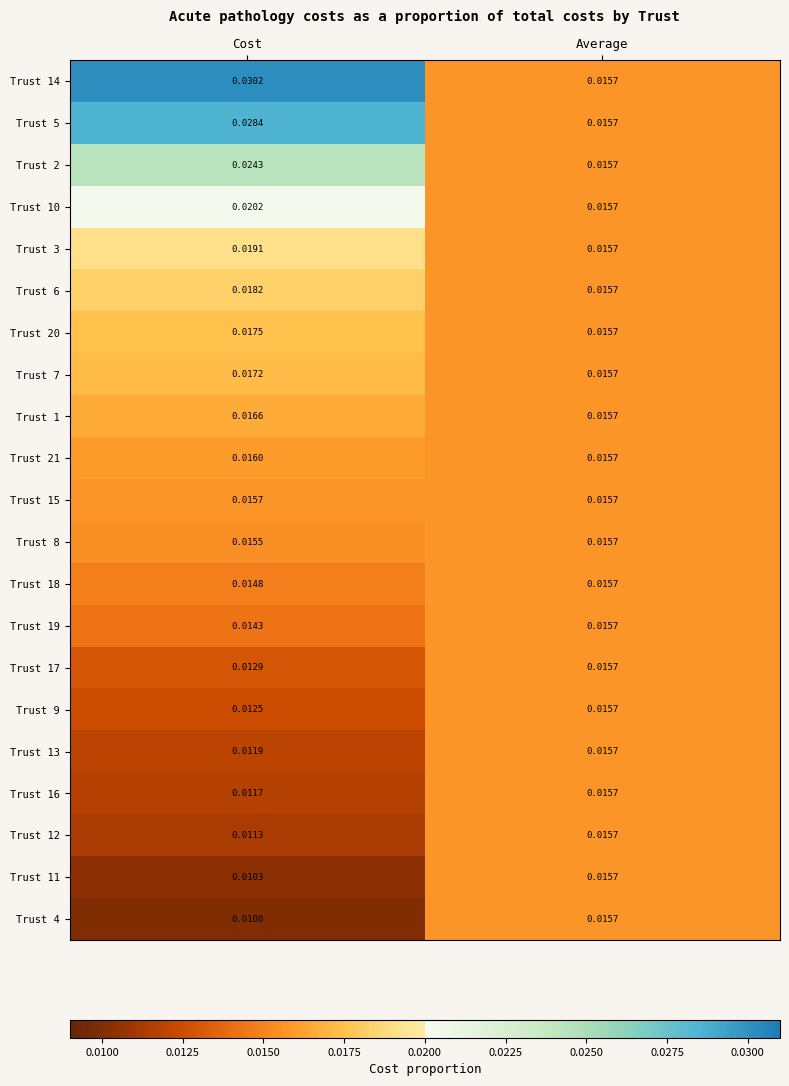

Rank the categories by Trust 16 value from lowest to highest.

Cost, Average